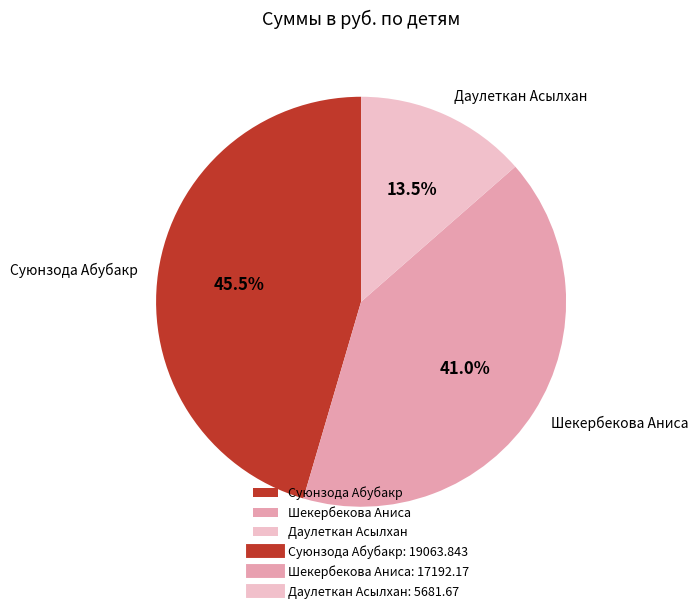

What percentage do Даулеткан Асылхан and Шекербекова Аниса together represent?

54.5%